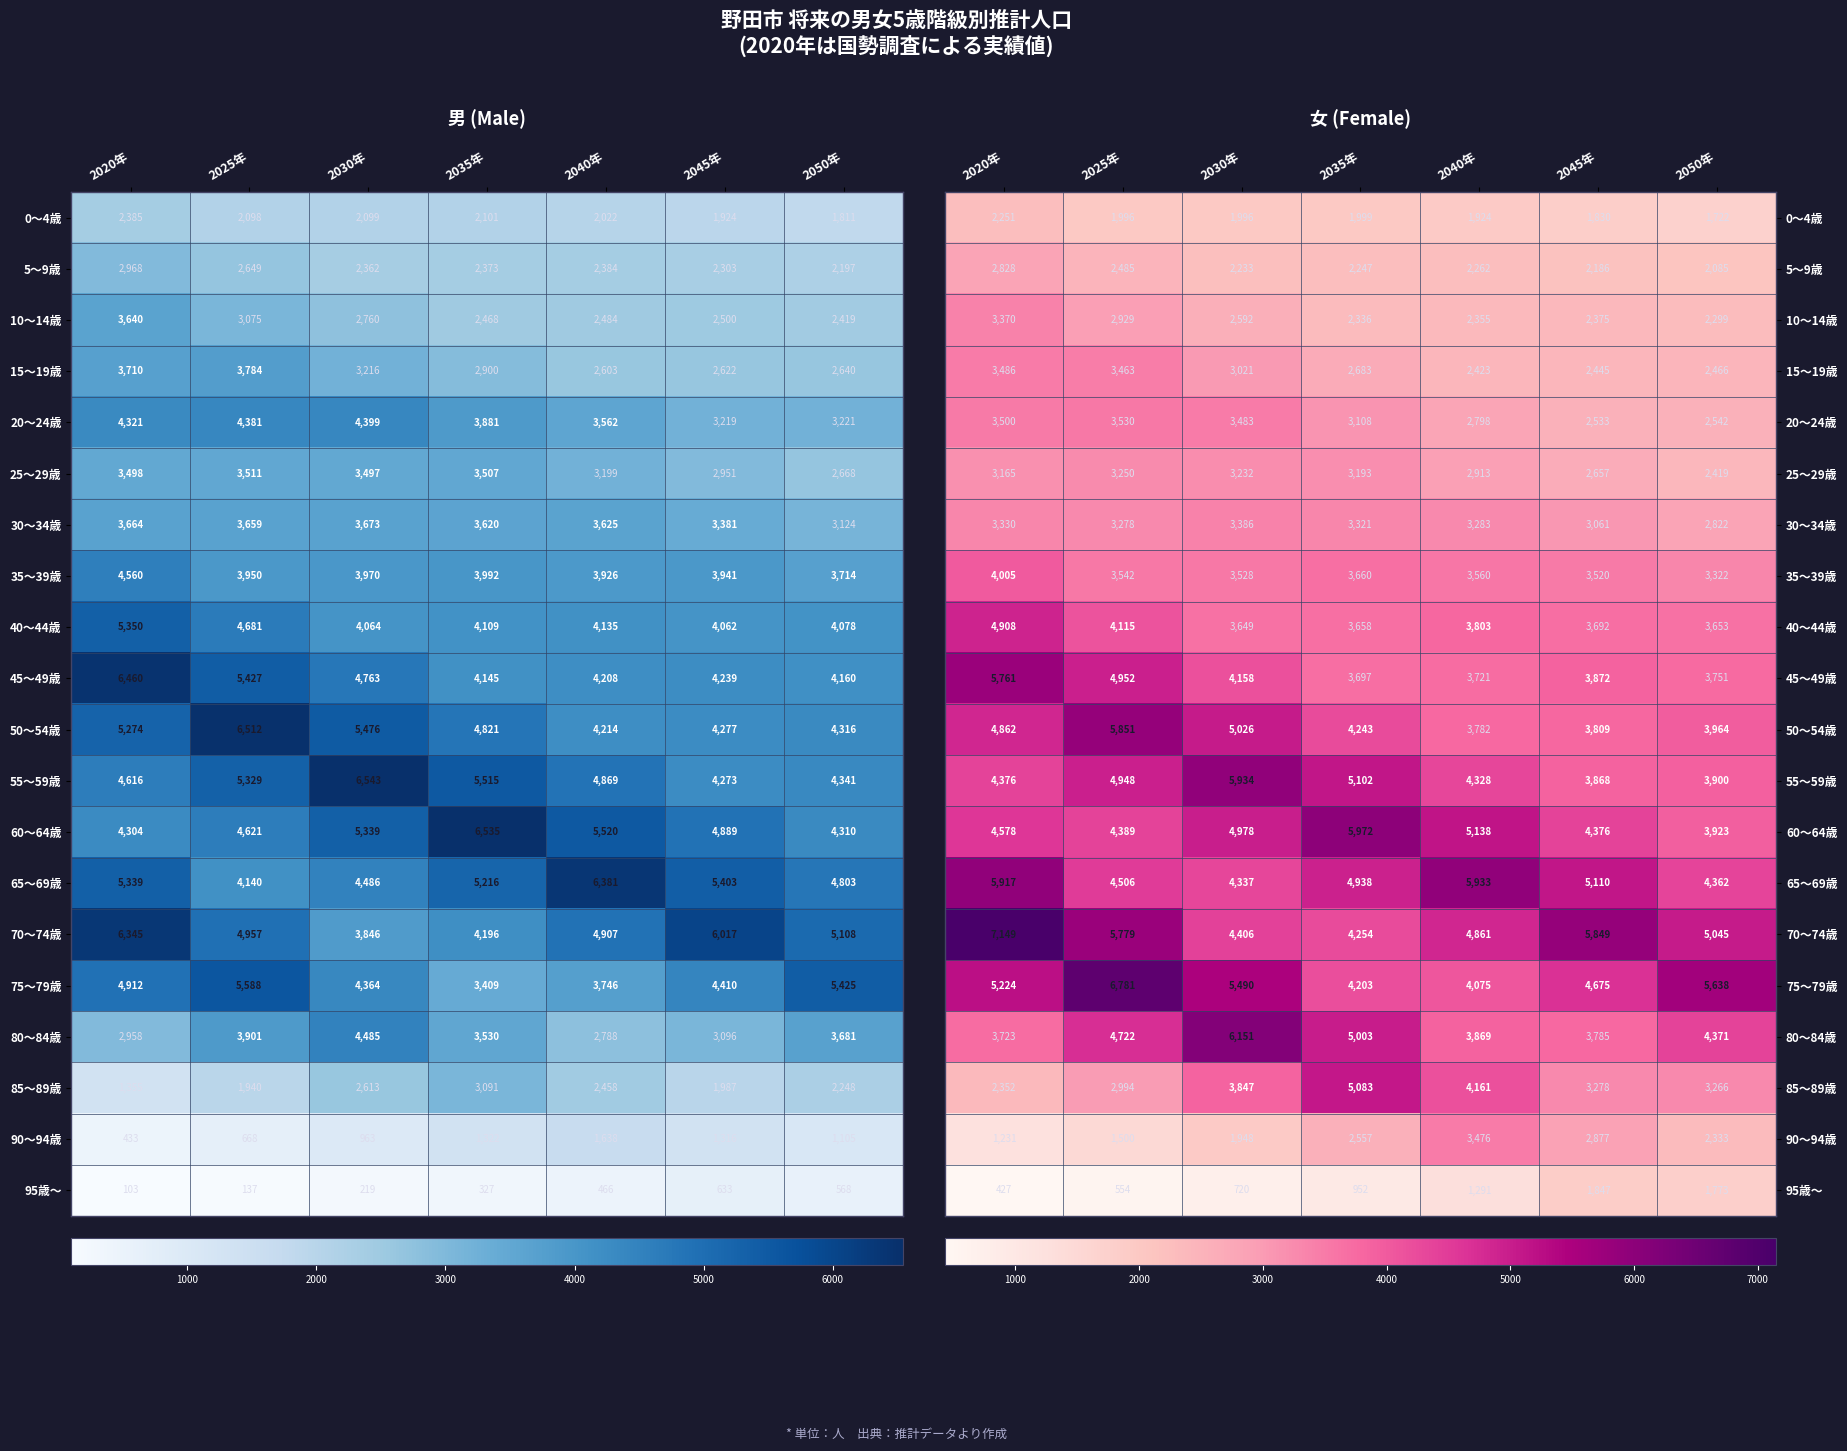

At which category is the sum across all series the highest?

2020年